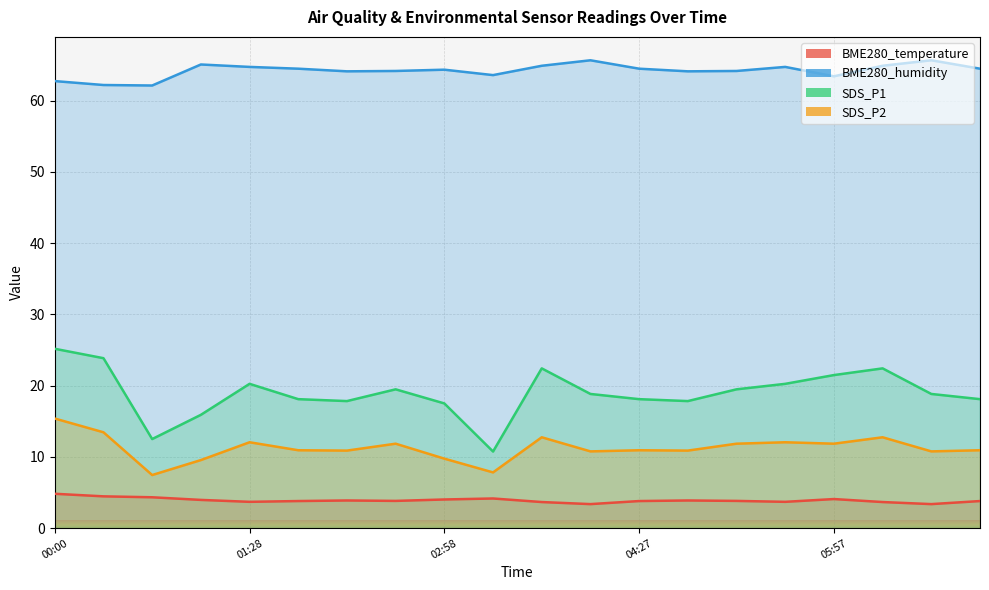

At which category does BME280_temperature reach its first local valley?

01:28